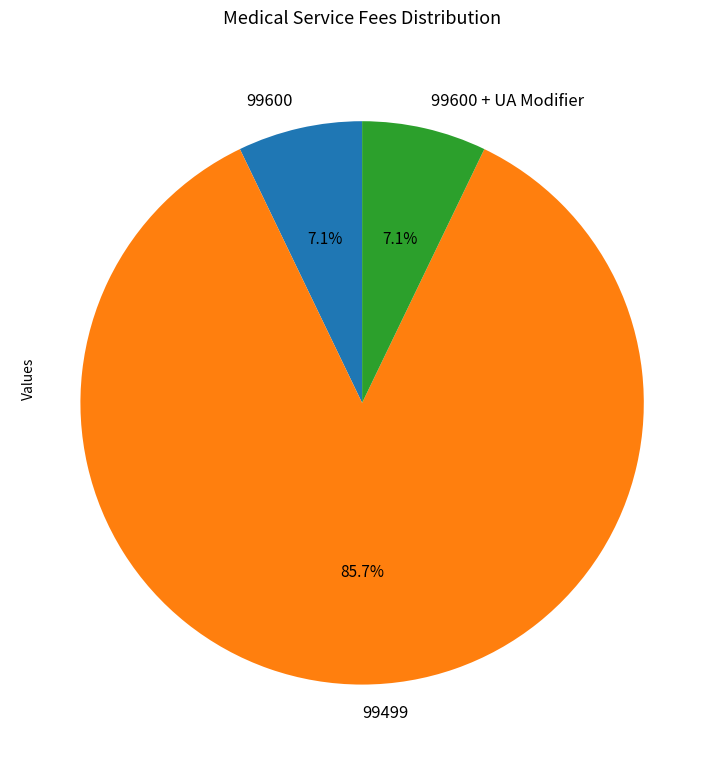

Which slice represents more than half of the pie?

99499